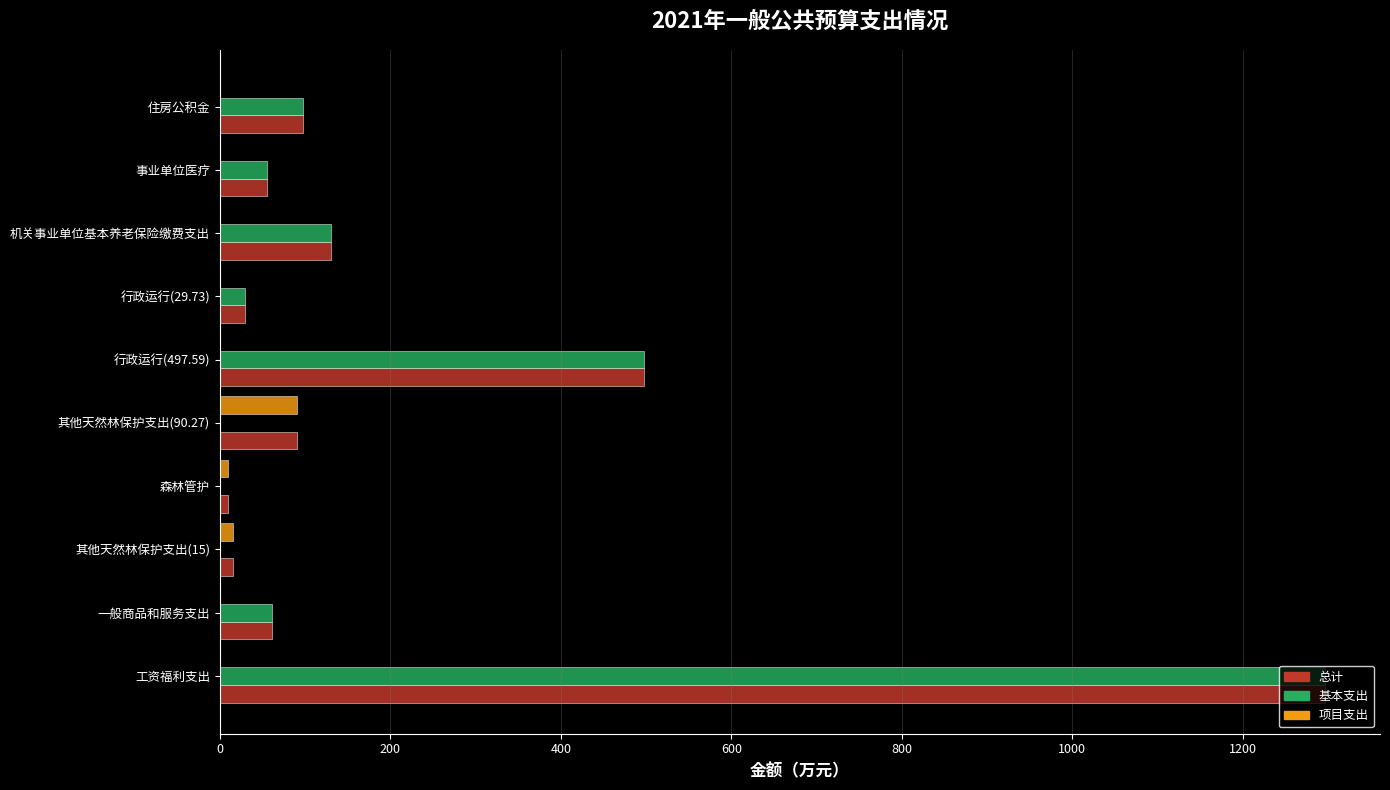

True or false: 基本支出 has a value of 211.0 at 机关事业单位基本养老保险缴费支出.

False